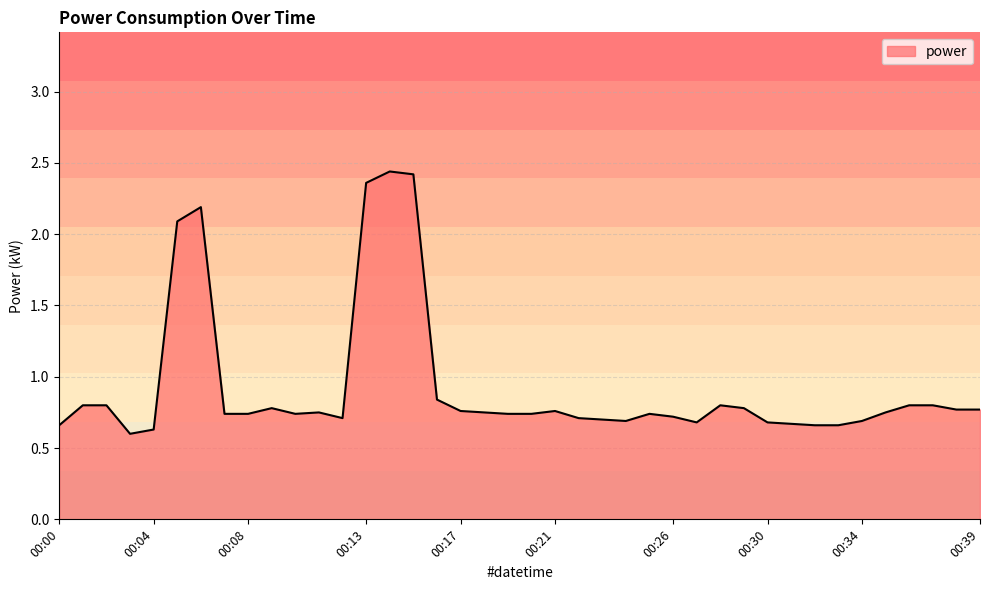

What is the difference between the maximum and minimum values?

1.8